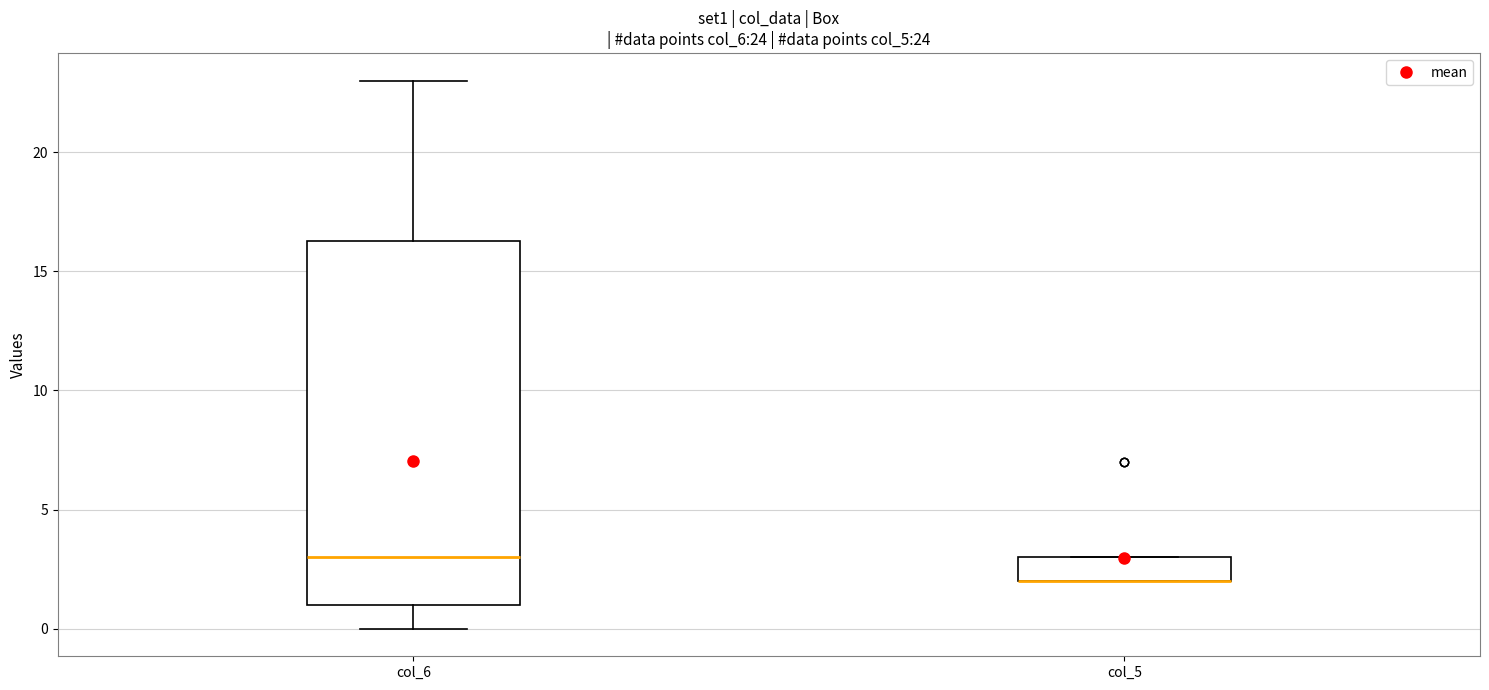

Which box is the tallest, from its lower edge to its upper edge?

col_6